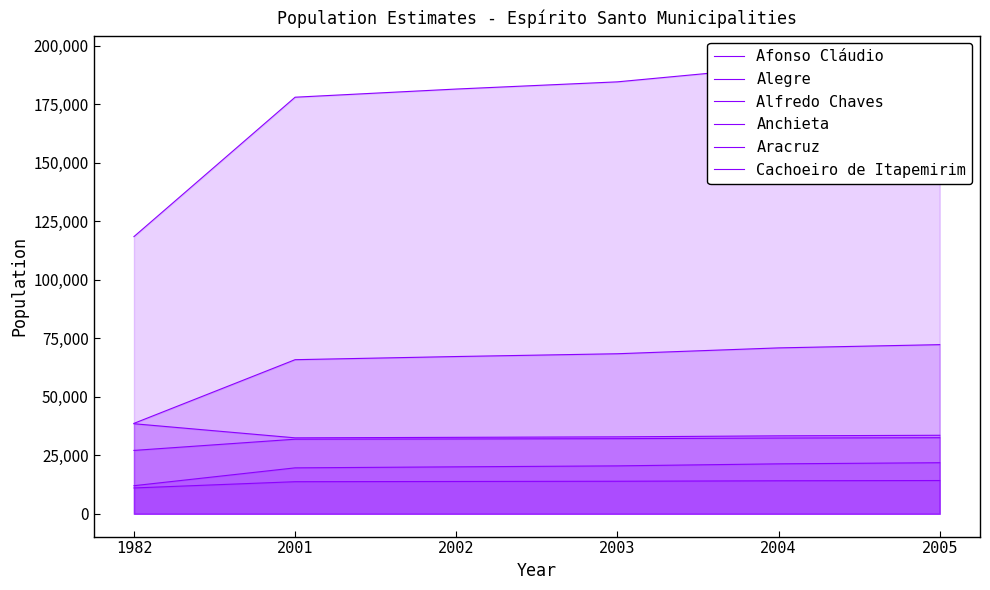

What is the difference between the second highest and second lowest values in the Cachoeiro de Itapemirim series?

13020